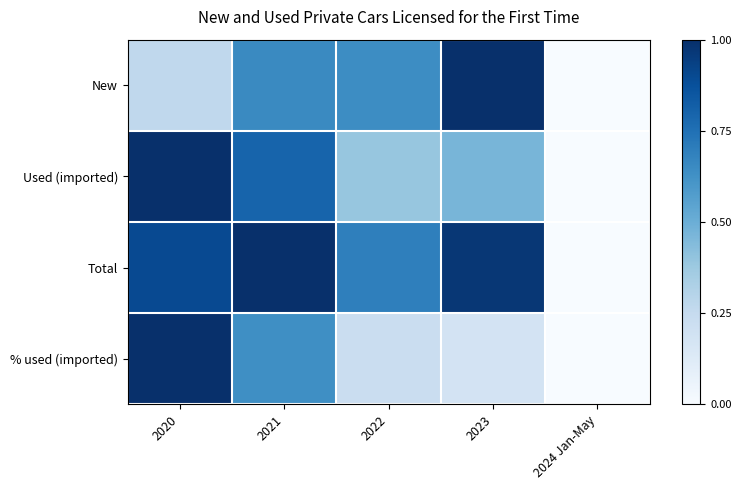

At 2023, list the series in order from smallest to largest.

% used (imported), Used (imported), Total, New